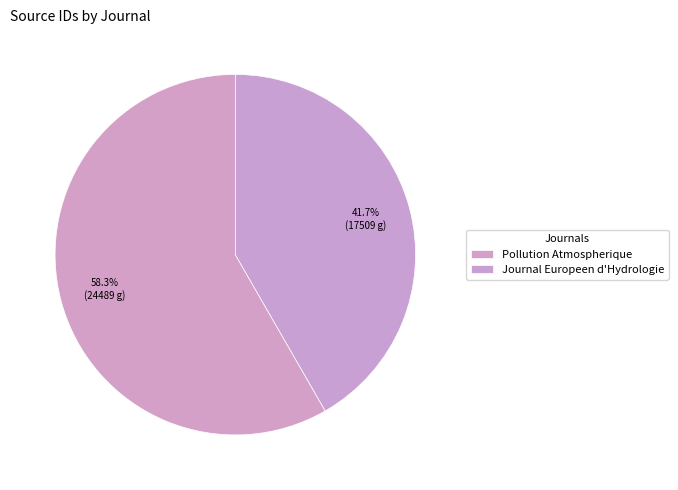

Count the number of slices in the pie.

2